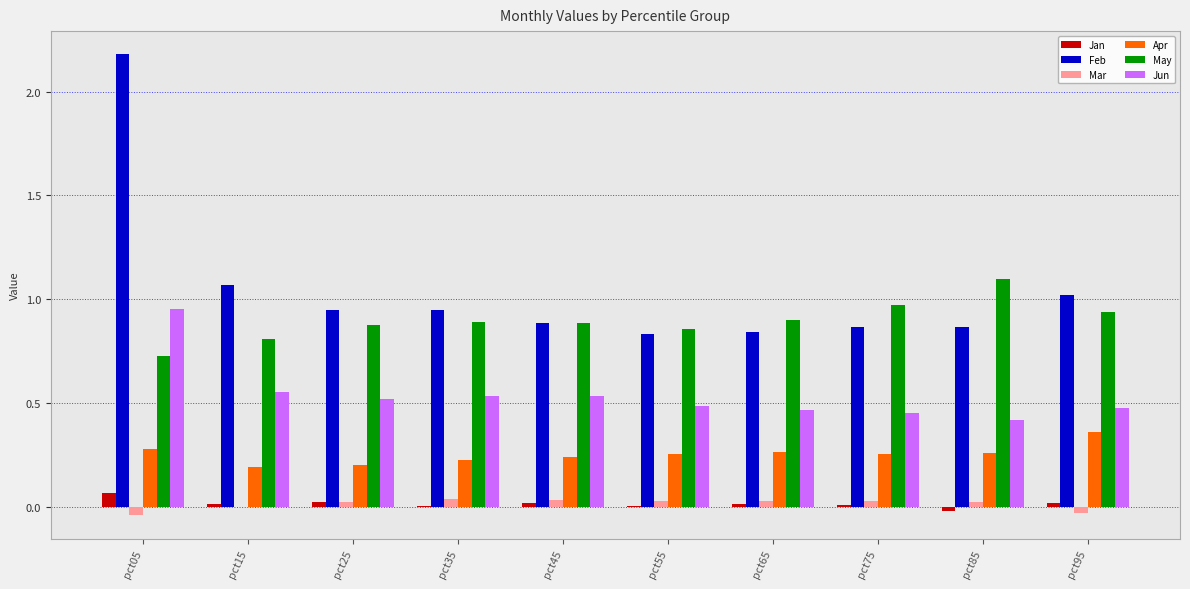

The value of Jun at pct55 is 0.5. True or false?

True